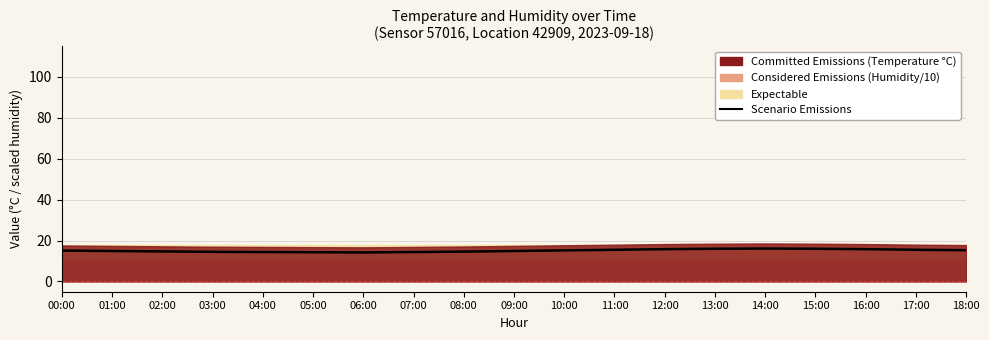

At which category does the chart reach its minimum across all series?

06:00